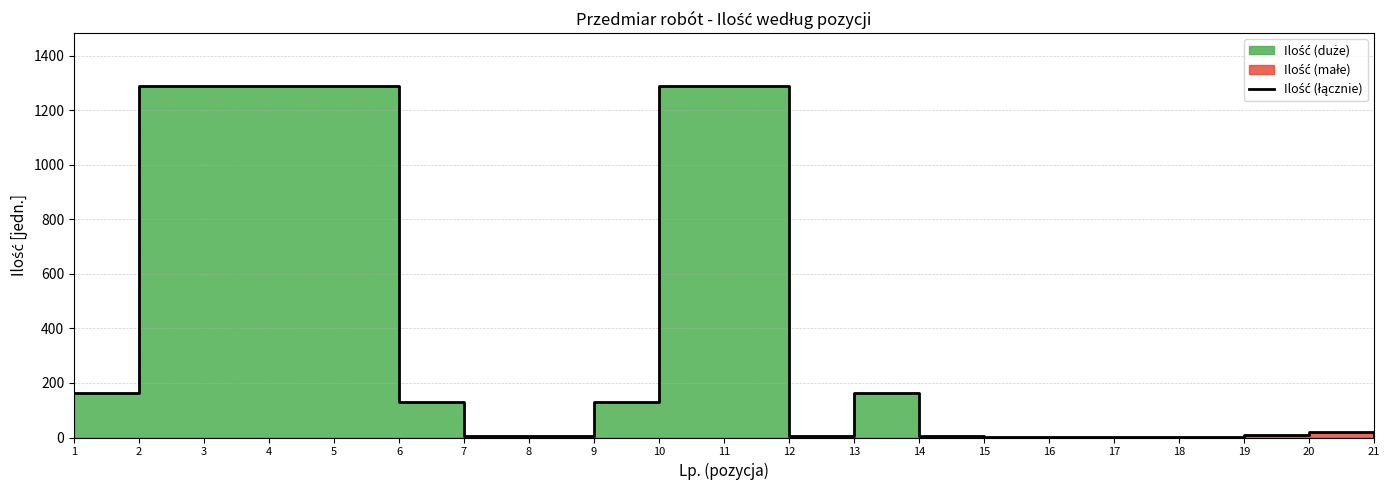

Rank the categories by value from highest to lowest.

2, 3, 4, 5, 10, 11, 1, 13, 6, 9, 20, 19, 7, 8, 12, 14, 21, 15, 16, 17, 18